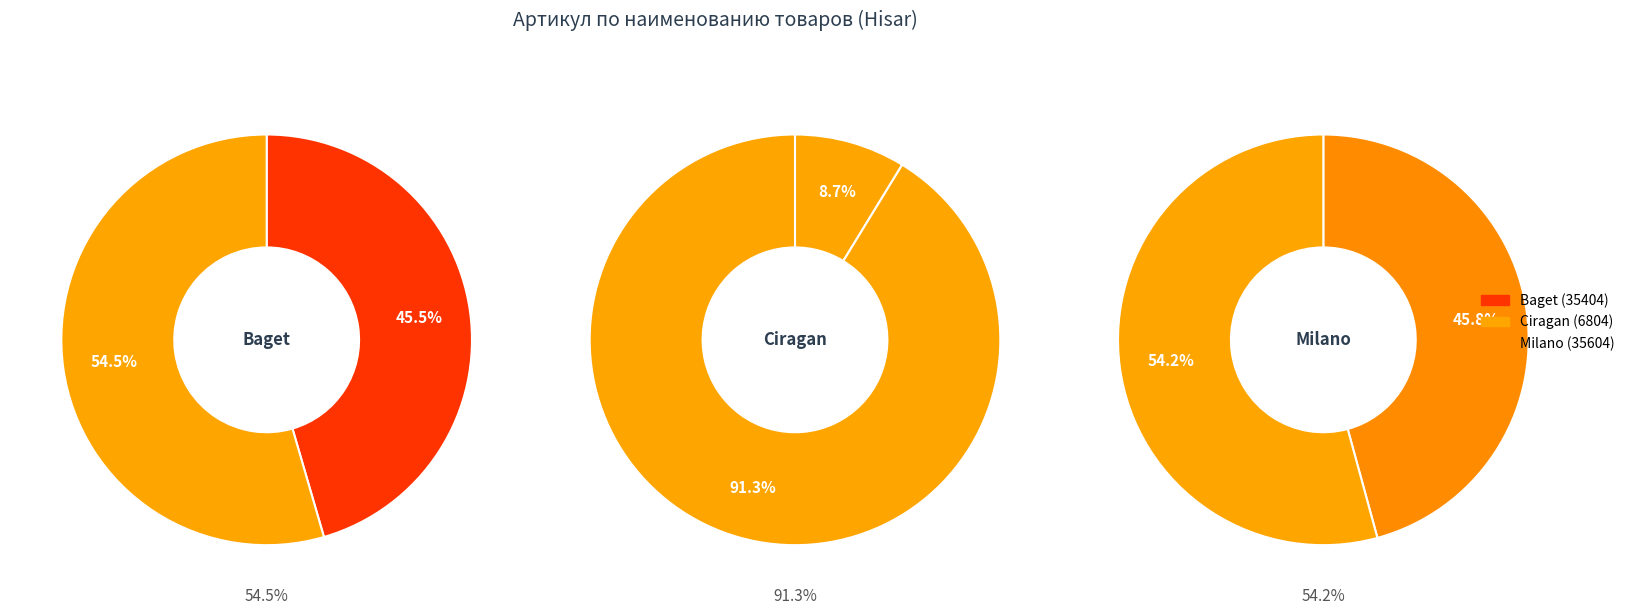

To the nearest percent, what portion does Закусочная ложка Milano represent?

46%